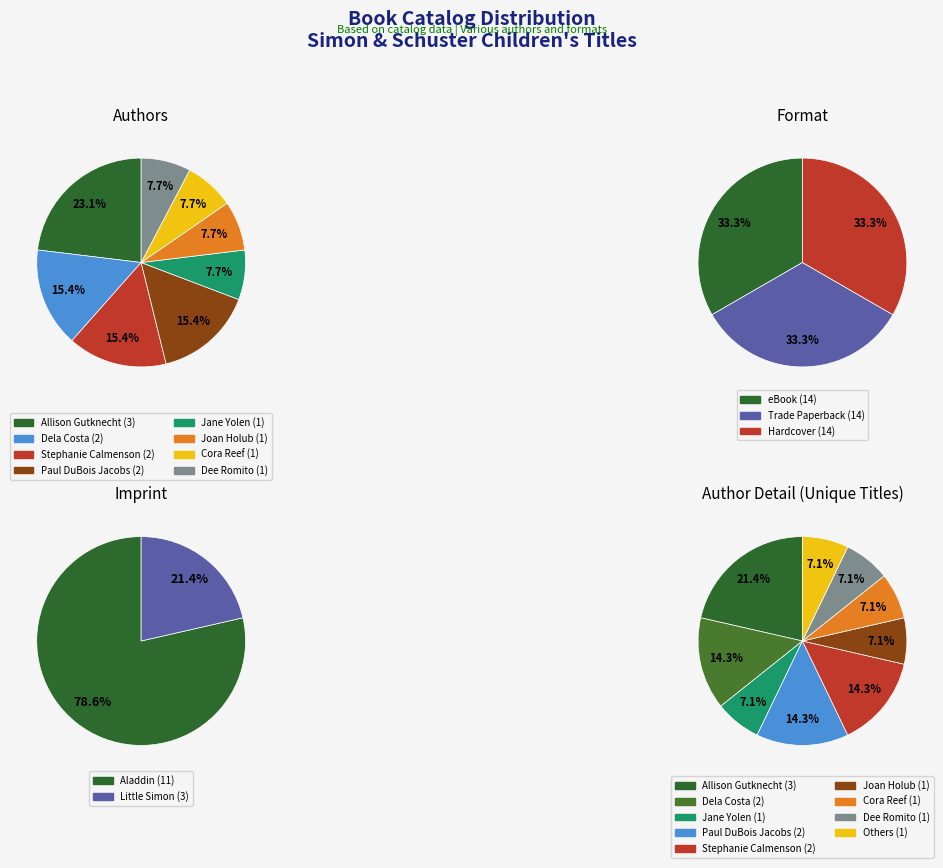

Which slice is the smallest?

Little Simon